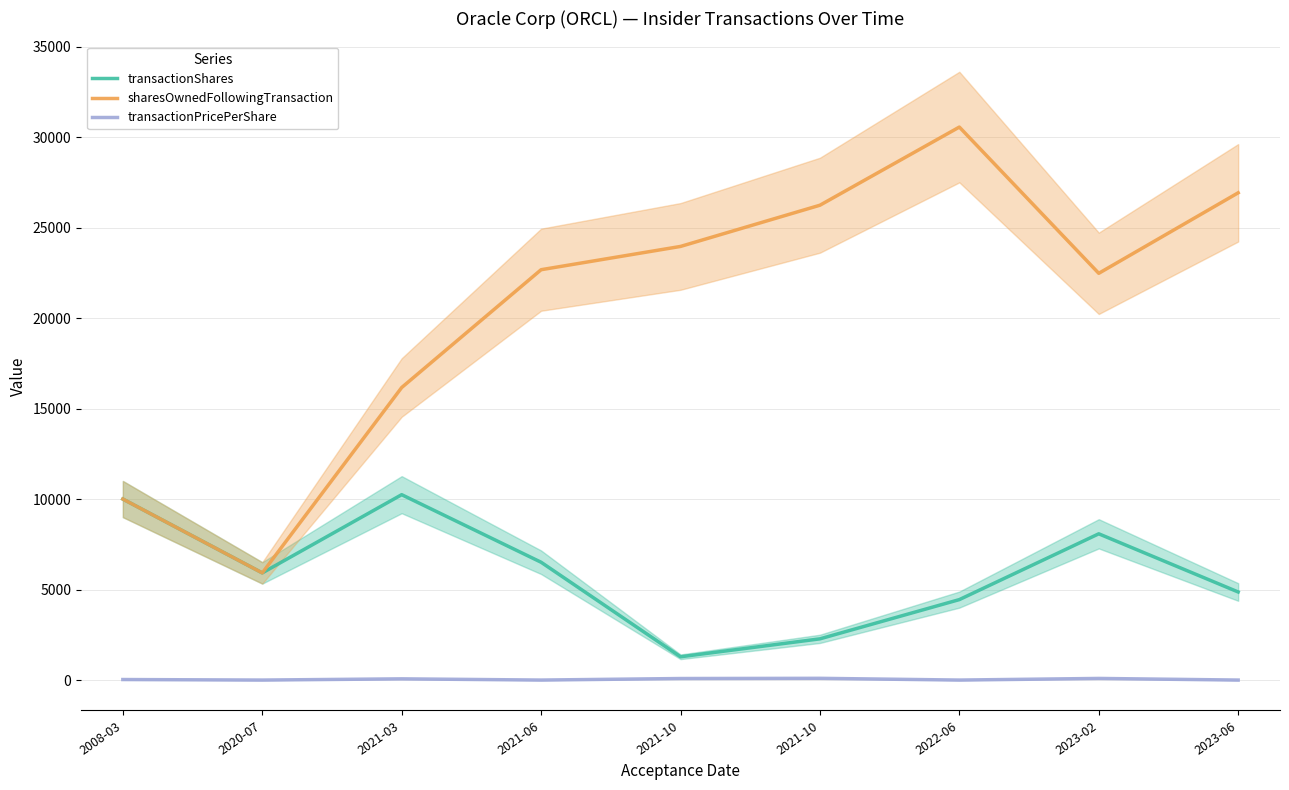

What is the difference between the highest and lowest values at 2021-10?

23871.9